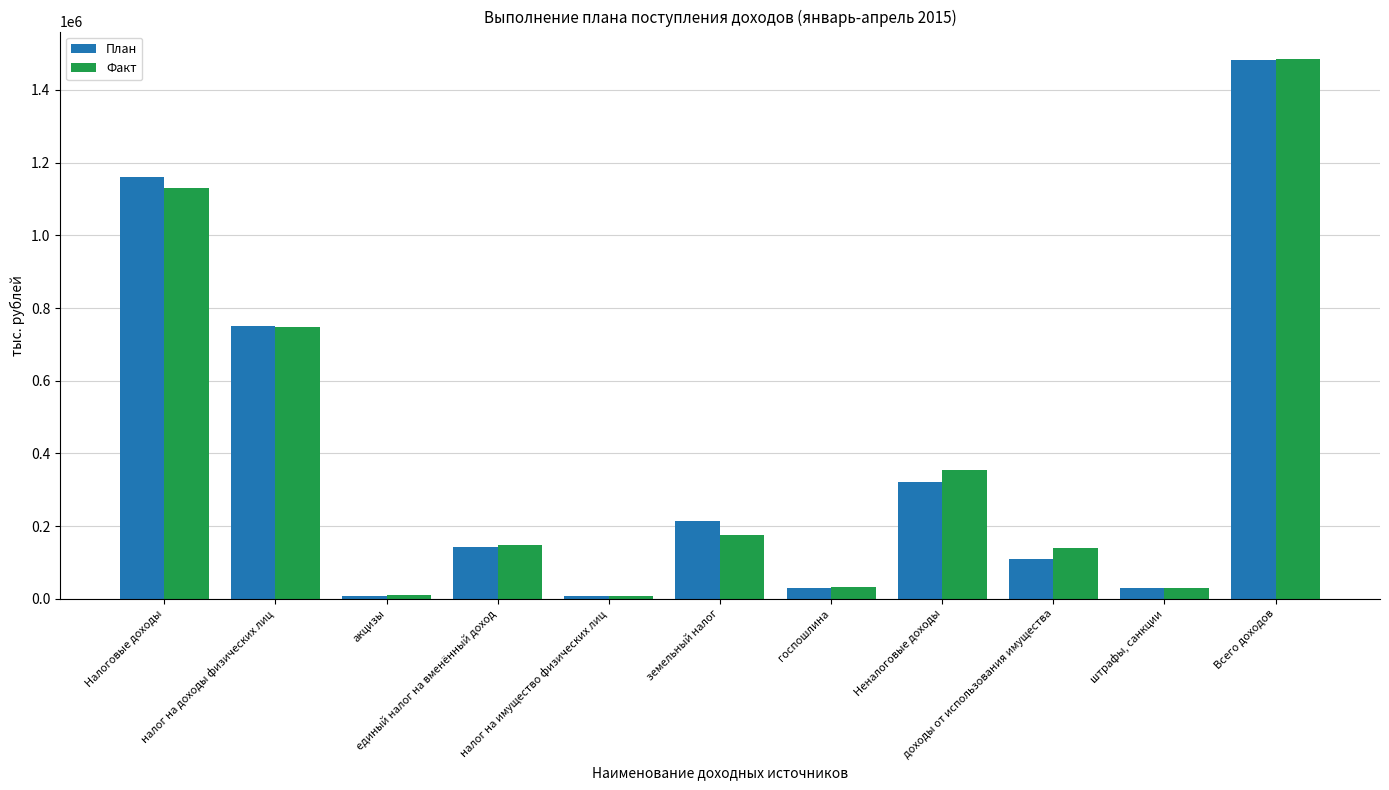

What are all the series names shown in the legend?

План, Факт